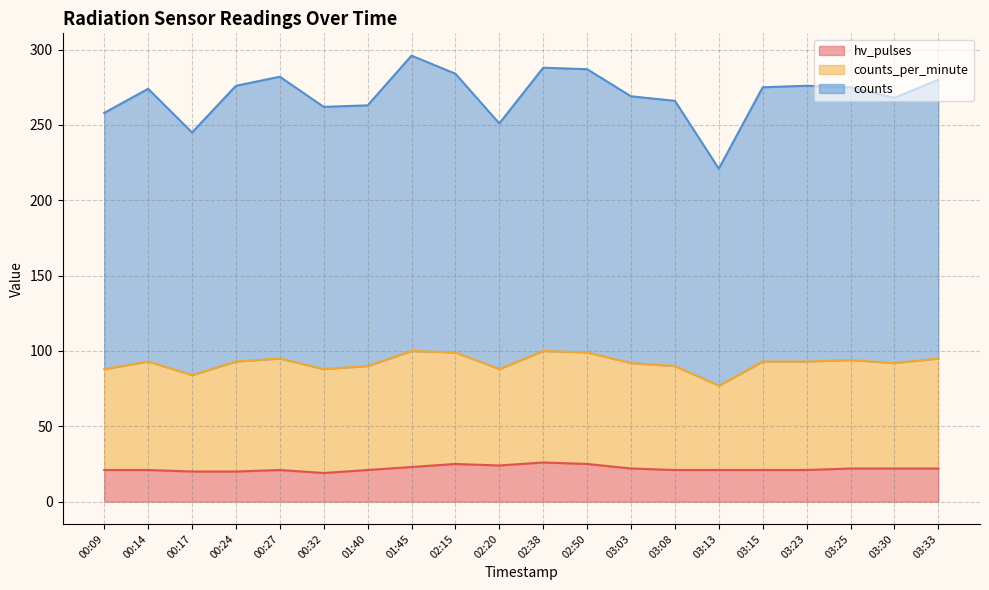

Which category has the lowest value in the counts_per_minute series?

03:13